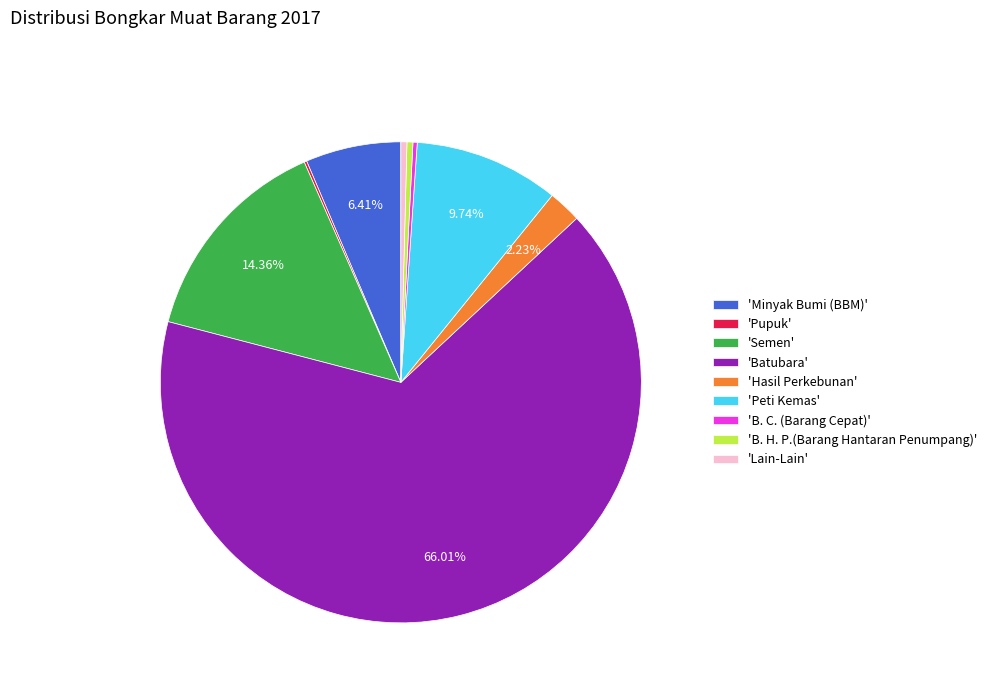

To the nearest percent, what is the difference between the largest and smallest slice percentages?

66%